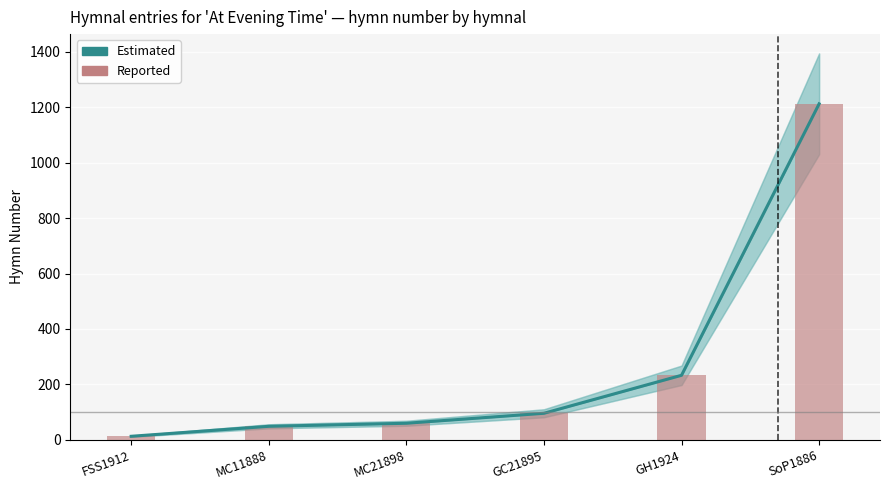

Are the bars grouped side by side (vs. stacked)?

Yes